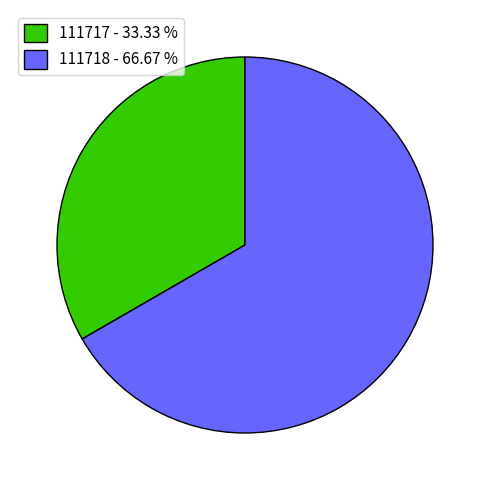

What is the largest slice in the pie chart?

111718